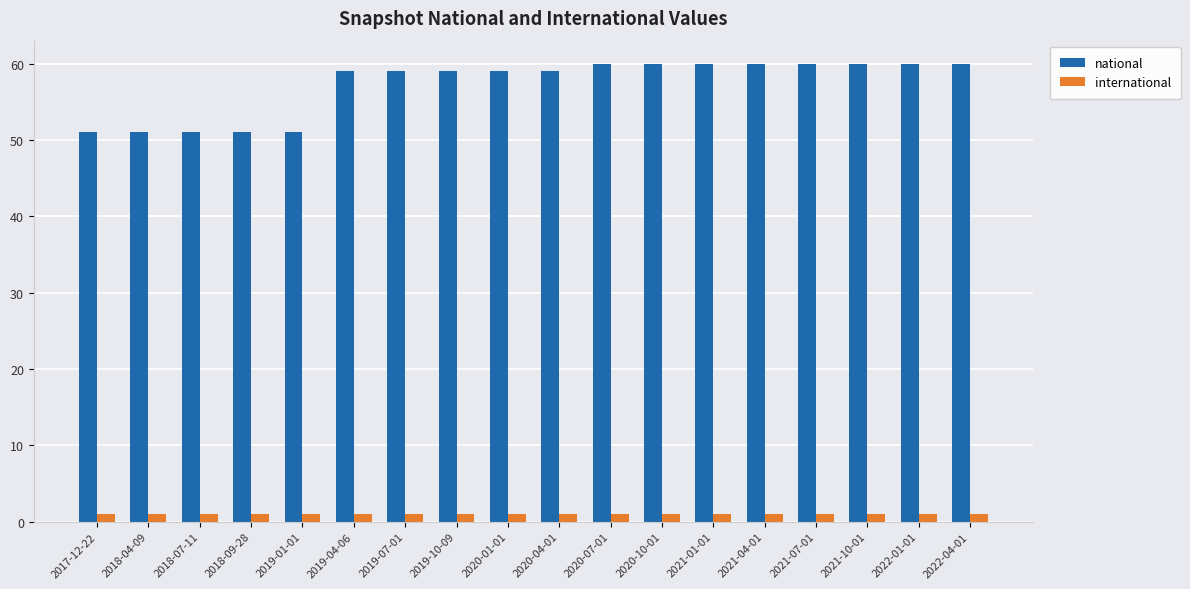

What are all the series names shown in the legend?

national, international